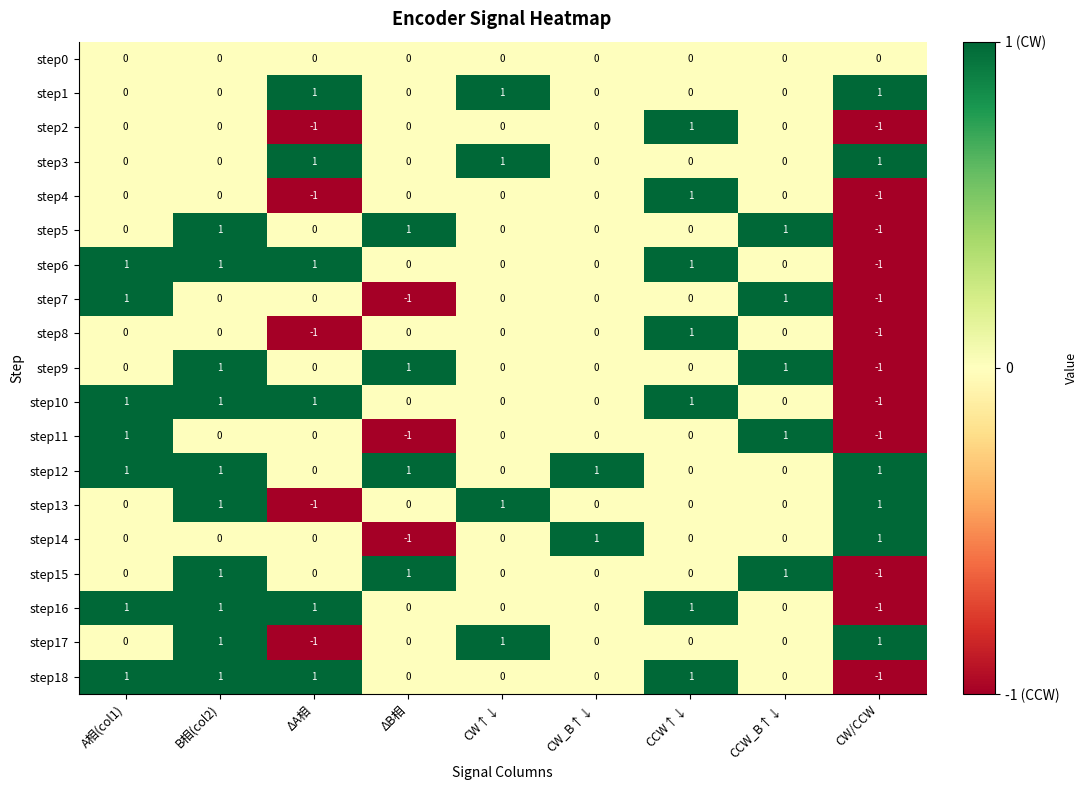

Is it true that step10 equals 0 at CW_B↑↓?

True